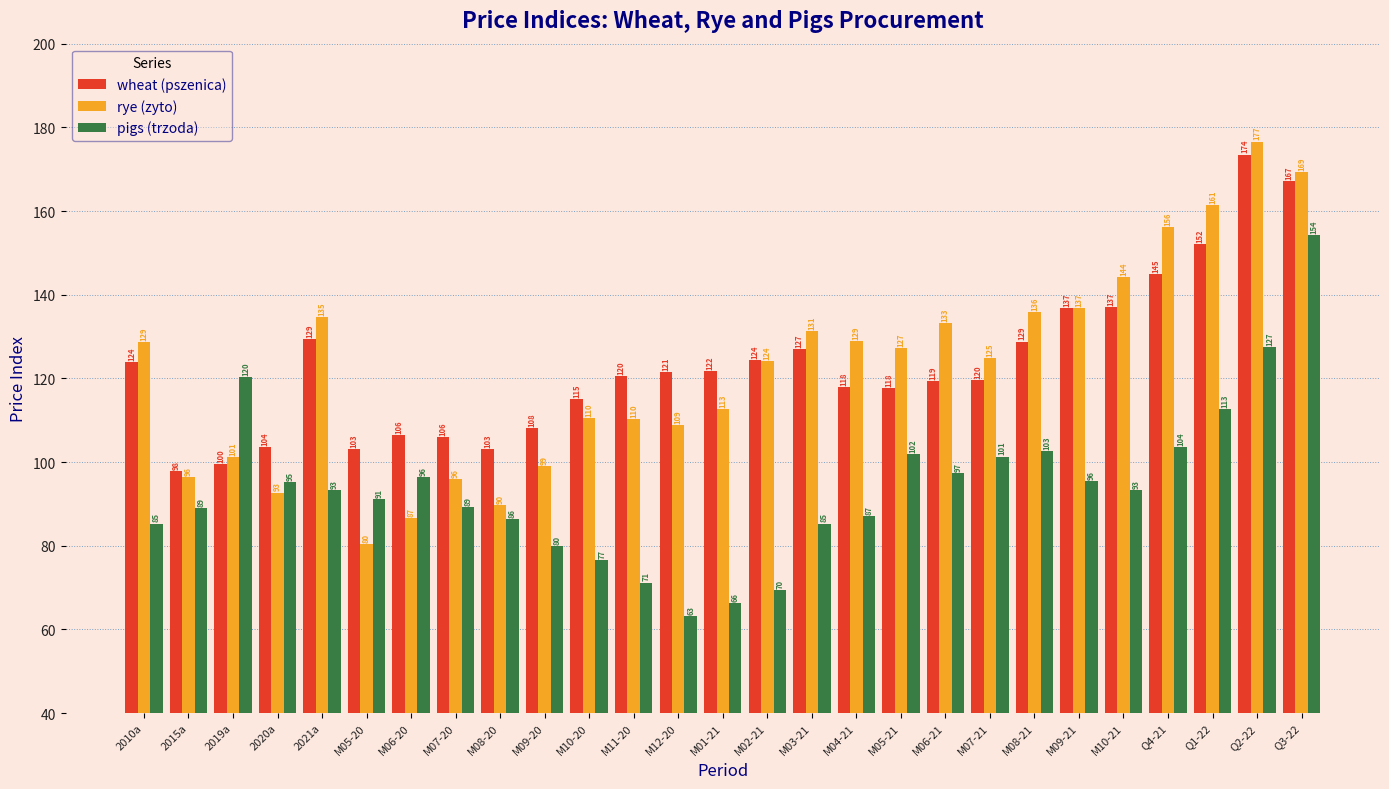

Where does the rye (zyto) series first go above 124?

2010a